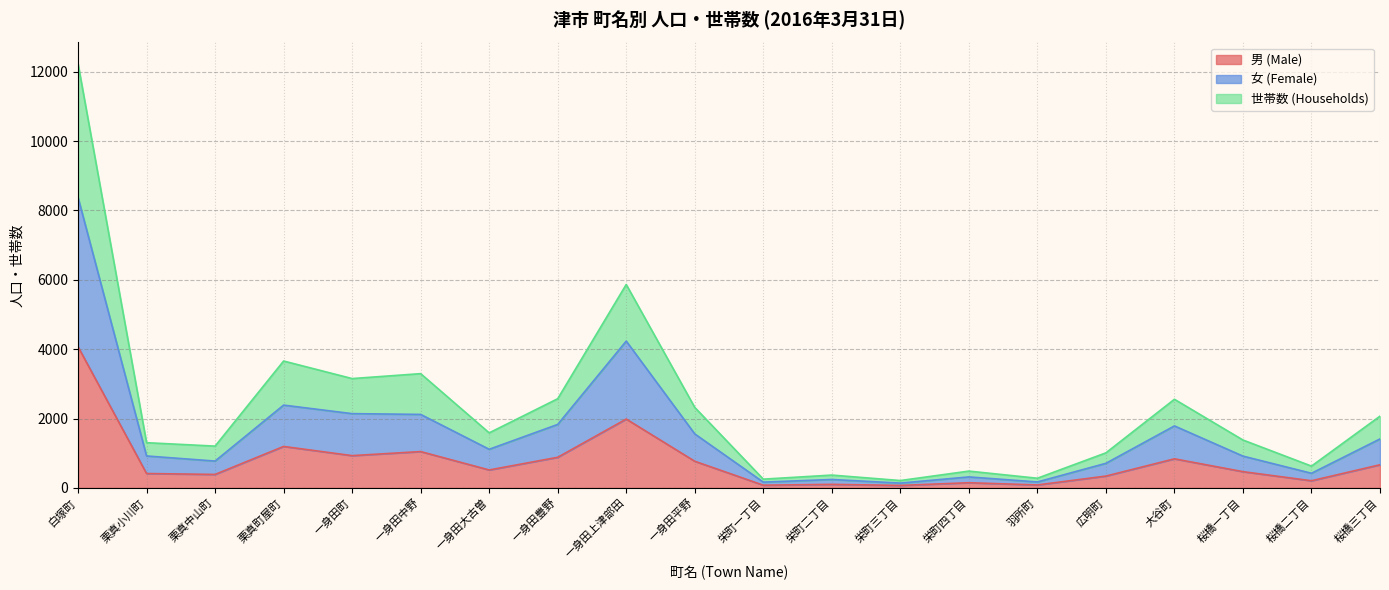

In 世帯数 (Households), how many points are higher than both neighbors (excluding endpoints)?

6